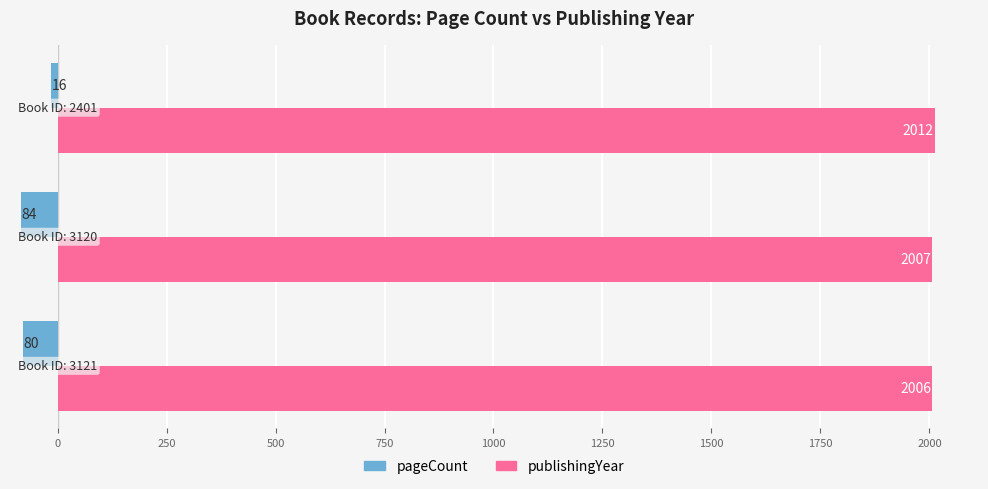

Which series has the largest range (max minus min)?

pageCount